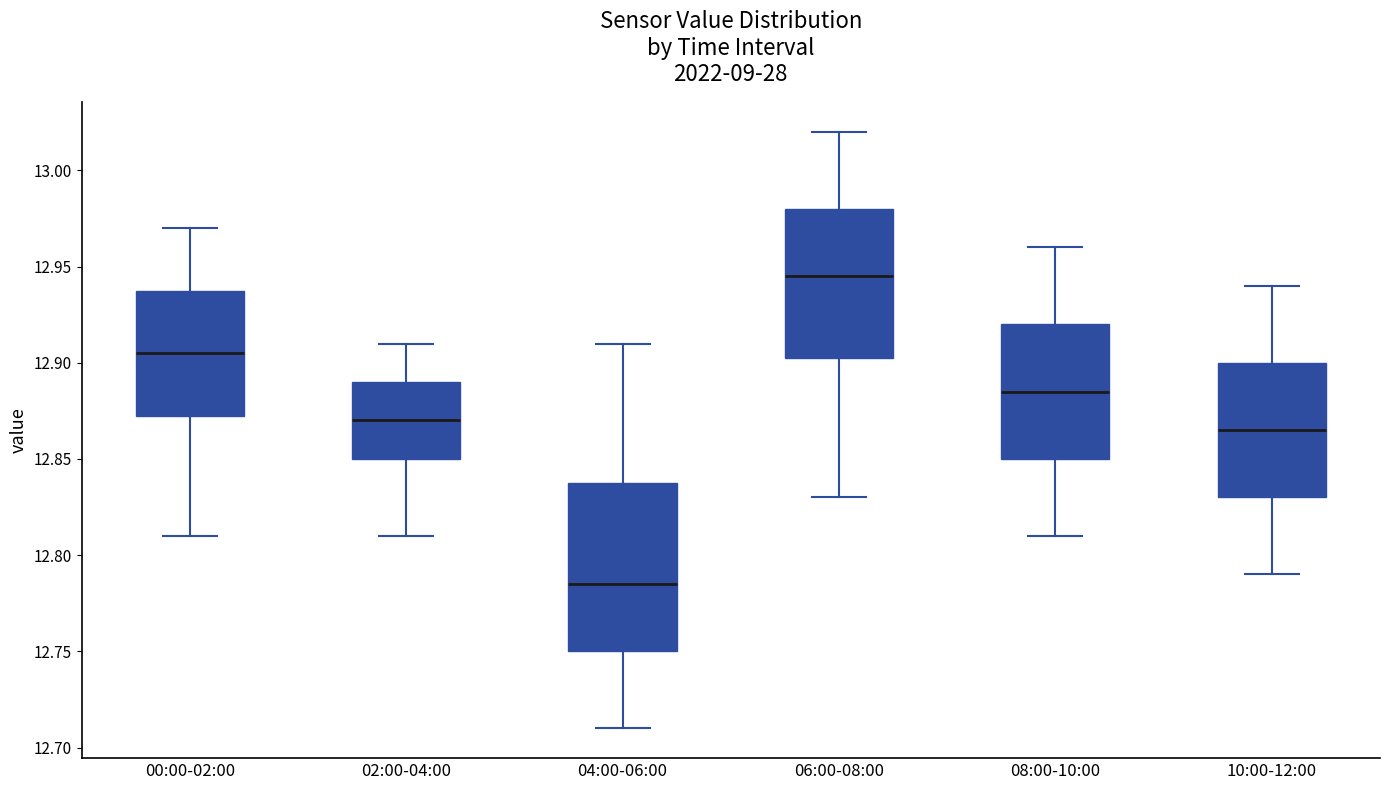

Which box is the tallest, from its lower edge to its upper edge?

04:00-06:00